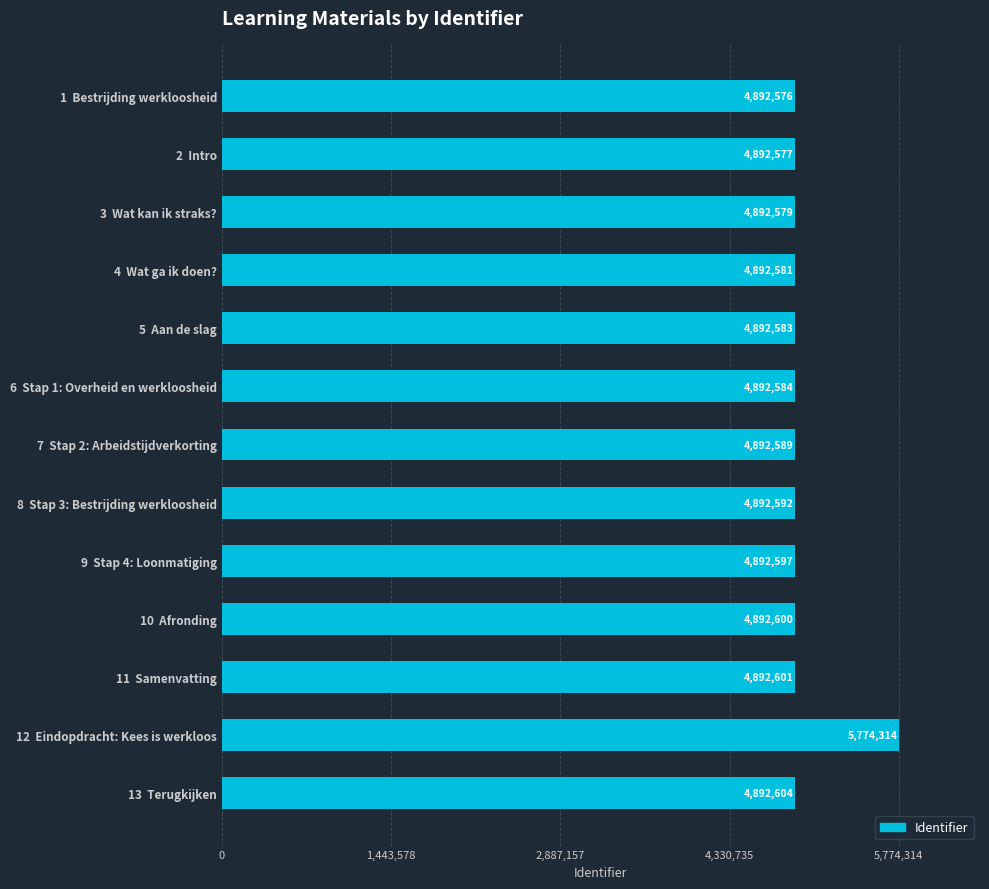

Where is the data nearest to the value 5333445?

13  Terugkijken